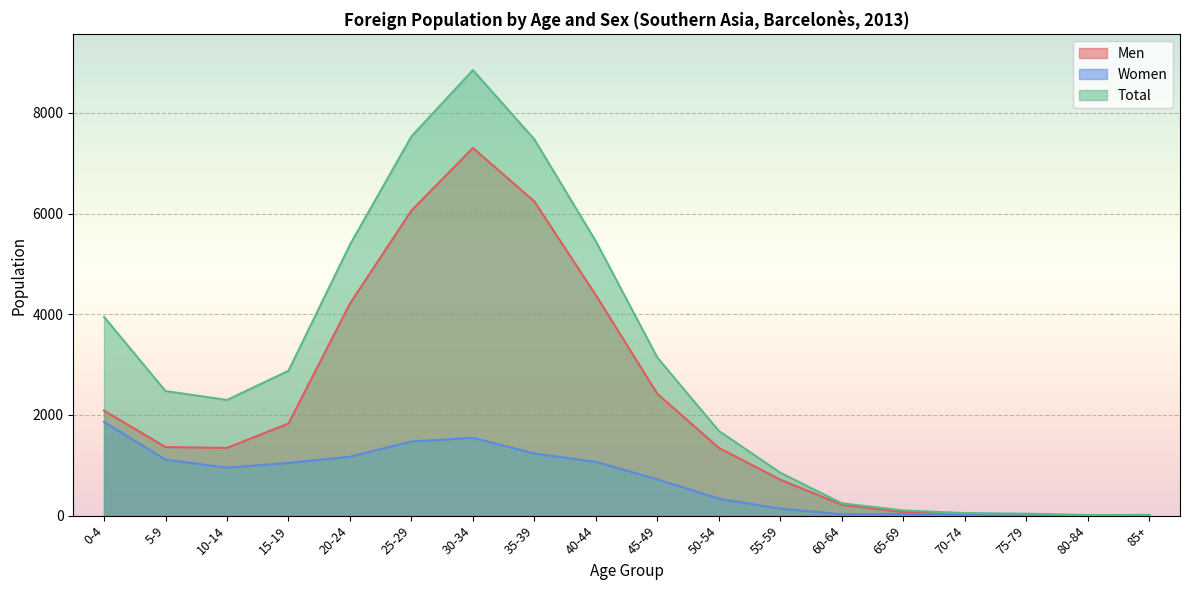

What is the minimum value shown in the chart?

4